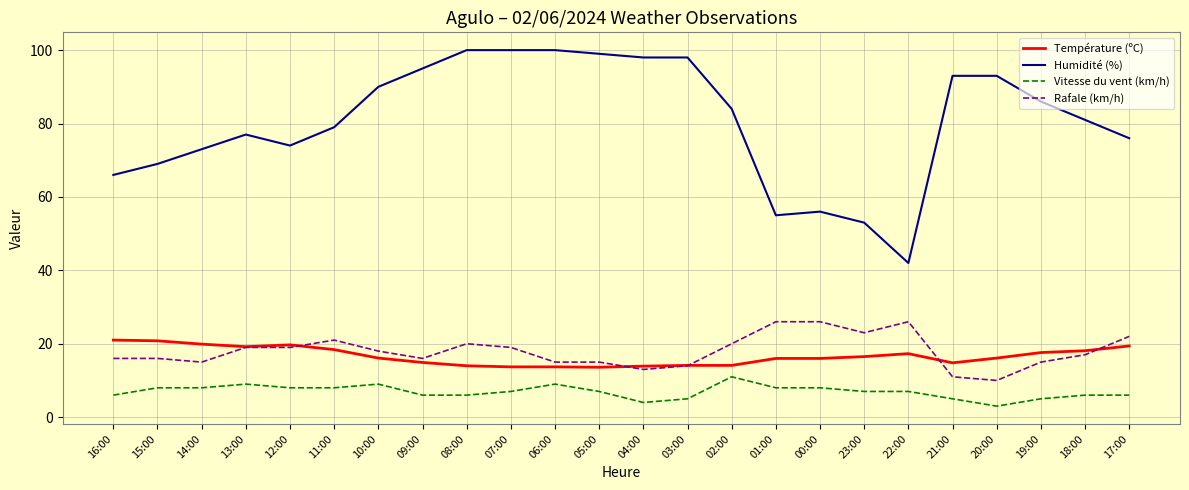

How many lines are shown in the chart?

4